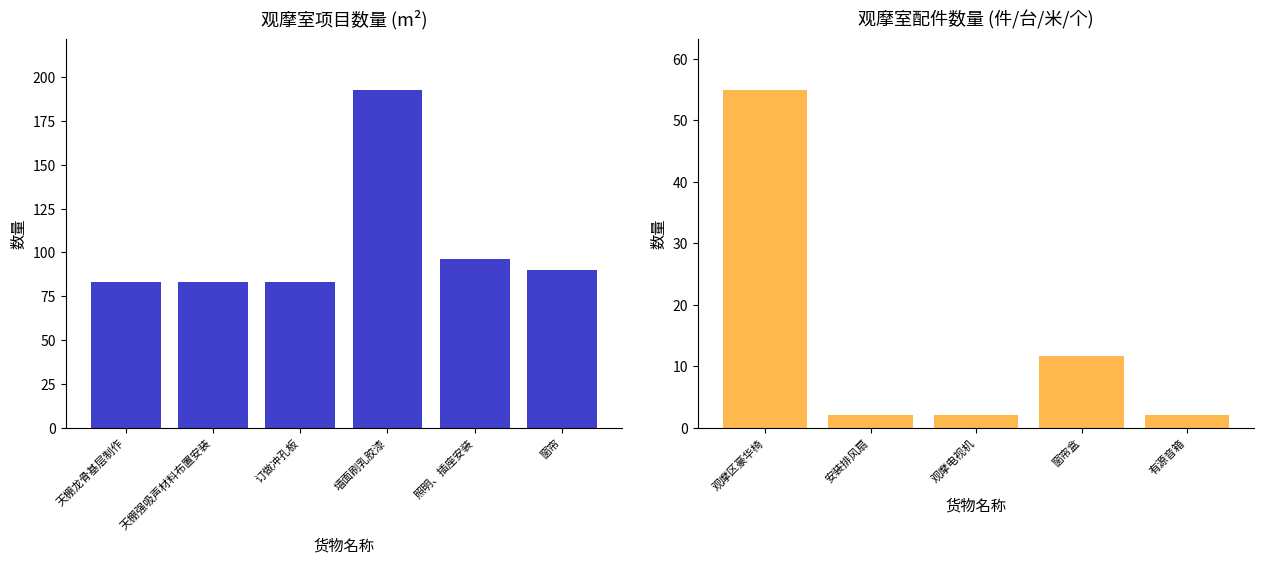

What is the label of the 4th bar from the left?

墙面刷乳胶漆